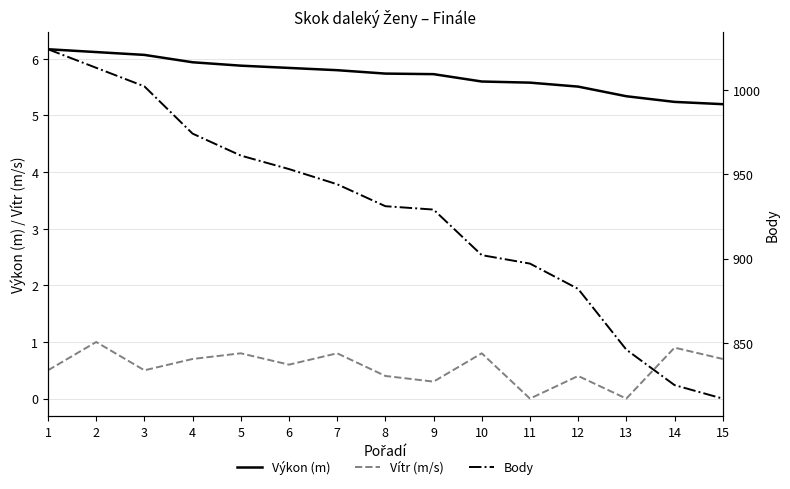

At which category does the chart reach its peak across all series?

1